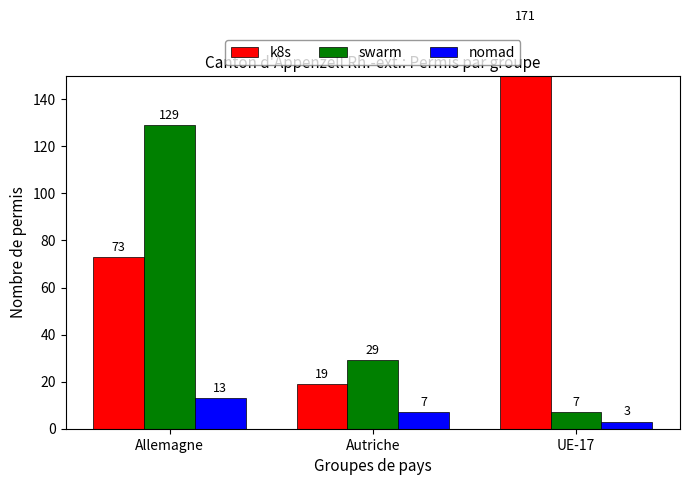

What is the total value across all series at Allemagne?

215